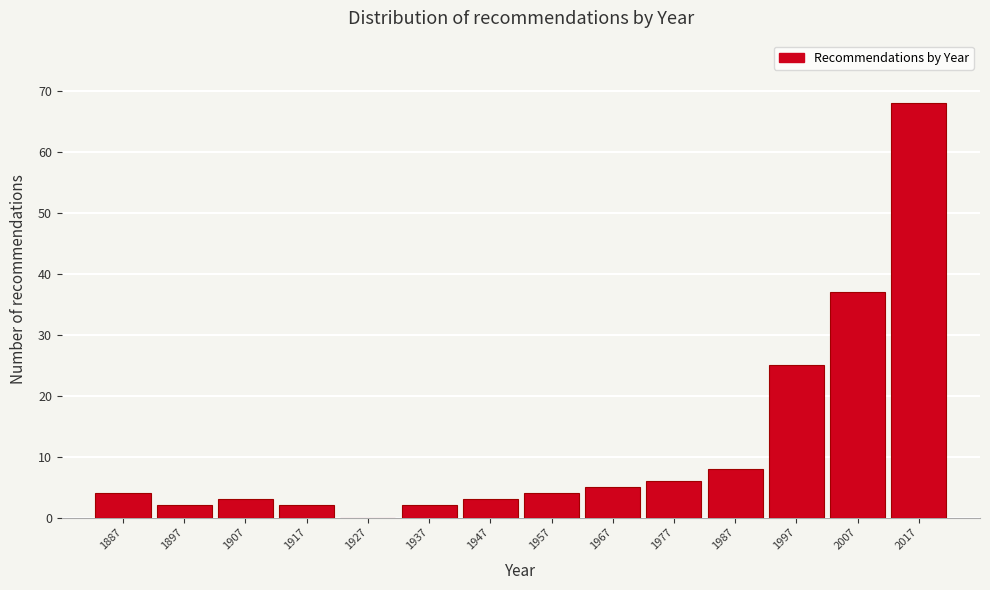

Which range on the x-axis has the tallest bar?

2012 to 2022